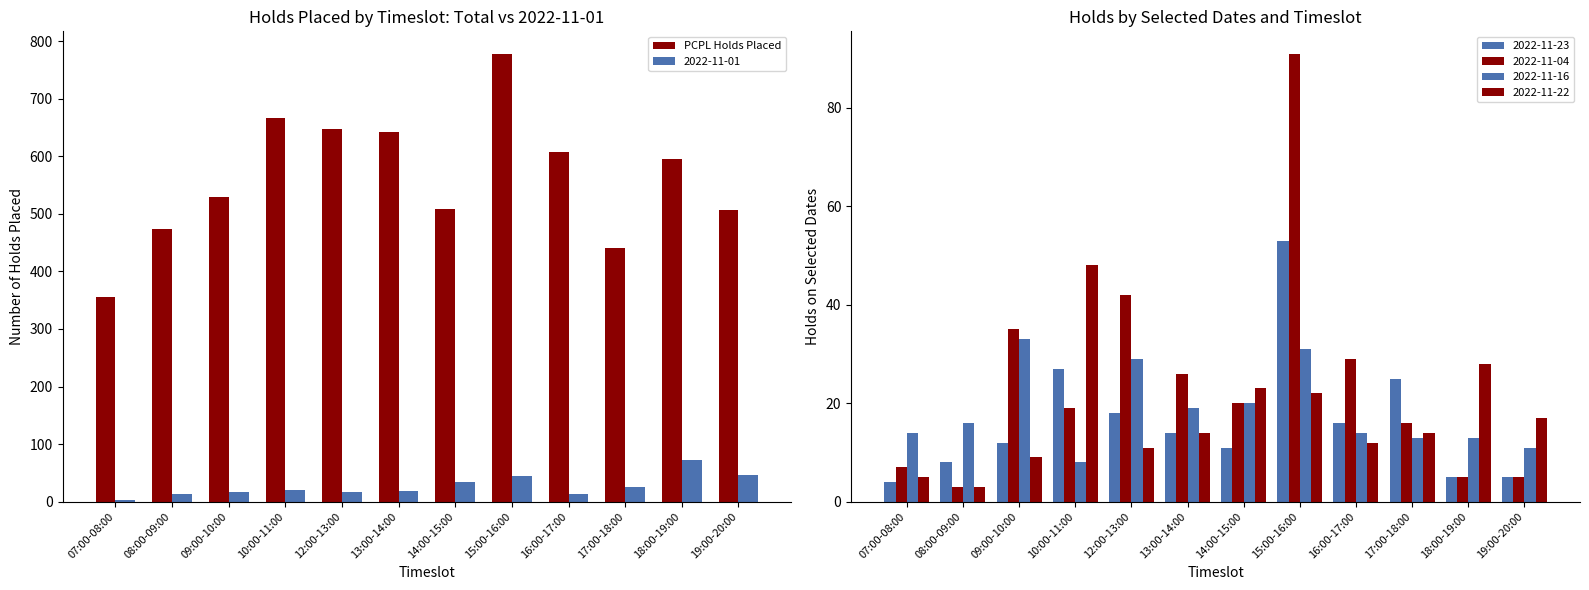

What is the sum of the values at 18:00-19:00 and 12:00-13:00?

1243